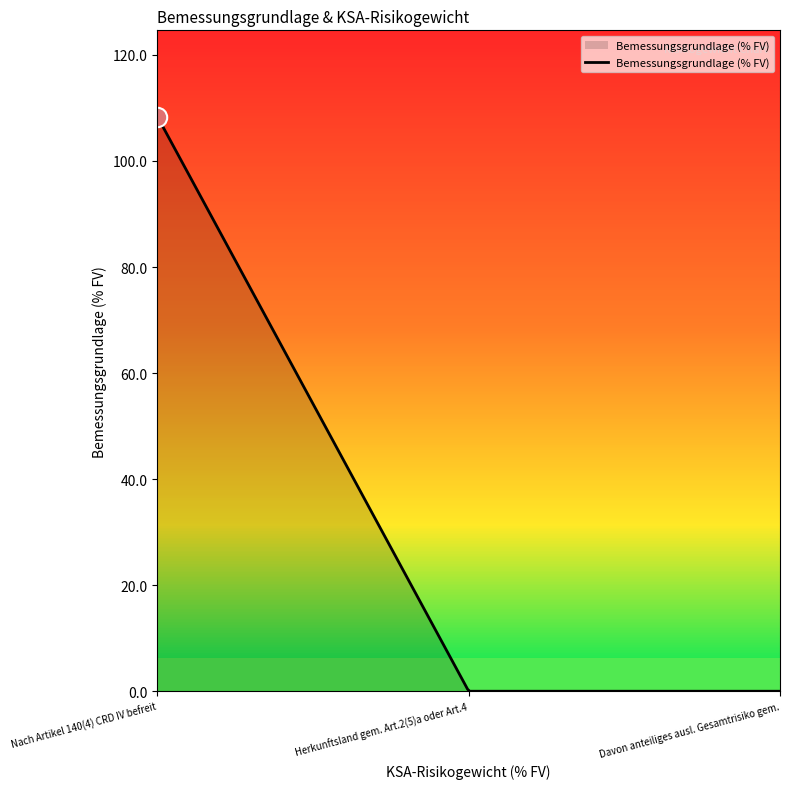

What is the maximum value shown in the chart?

108.4